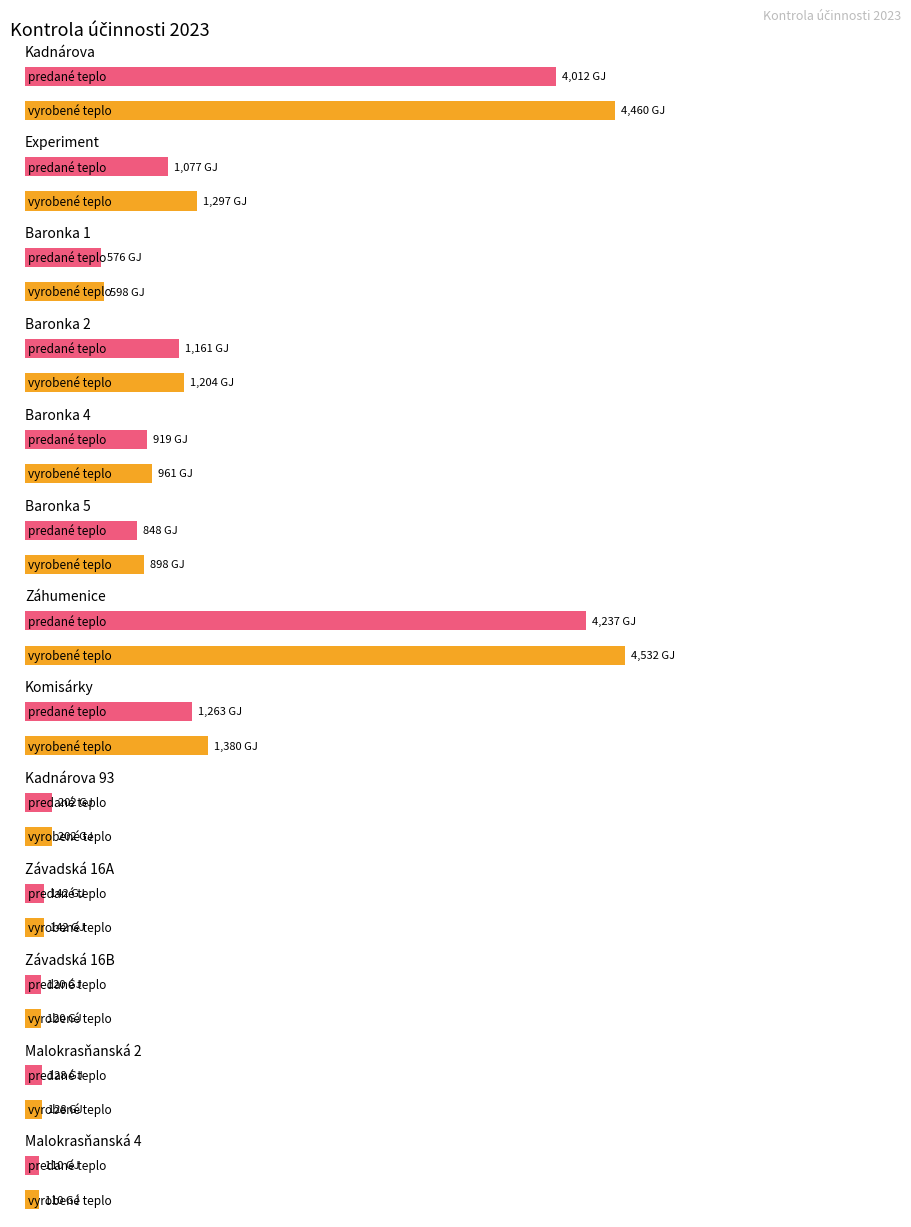

Rank the categories by vyrobené teplo value from lowest to highest.

Malokrasňanská 4, Závadská 16B, Malokrasňanská 2, Závadská 16A, Kadnárova 93, Baronka 1, Baronka 5, Baronka 4, Baronka 2, Experiment, Komisárky, Kadnárova, Záhumenice